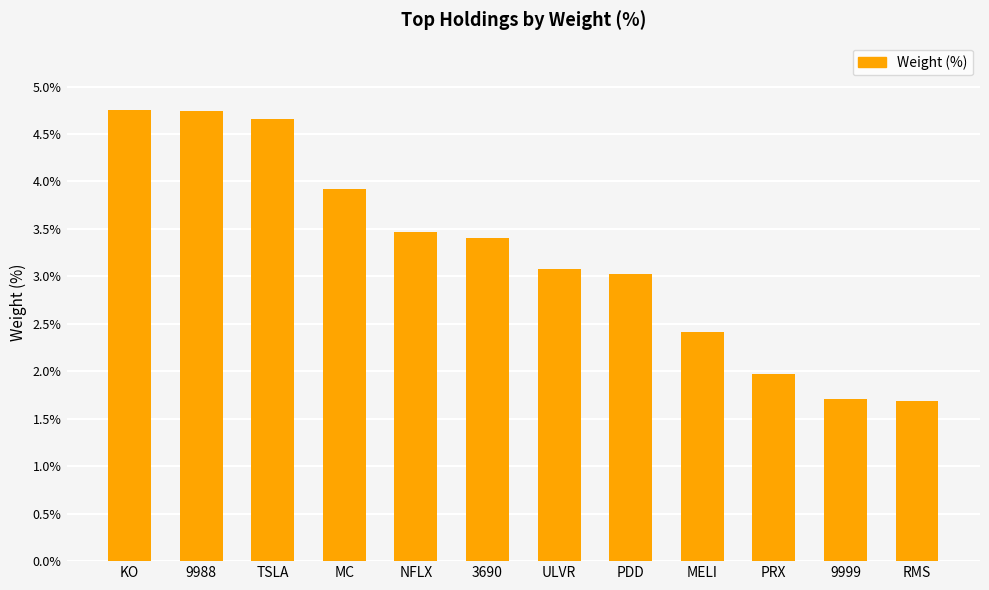

What position from the left is KO?

1